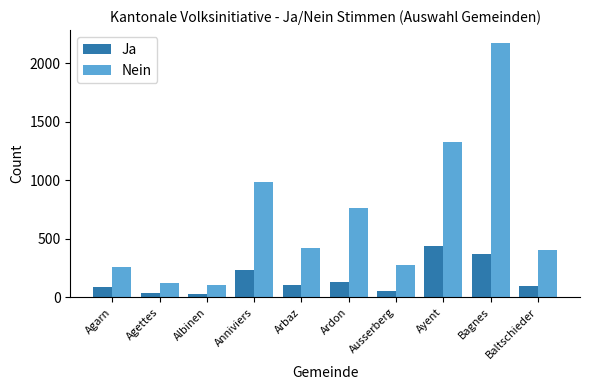

What is the difference between the maximum and minimum values in the Nein series?

2072